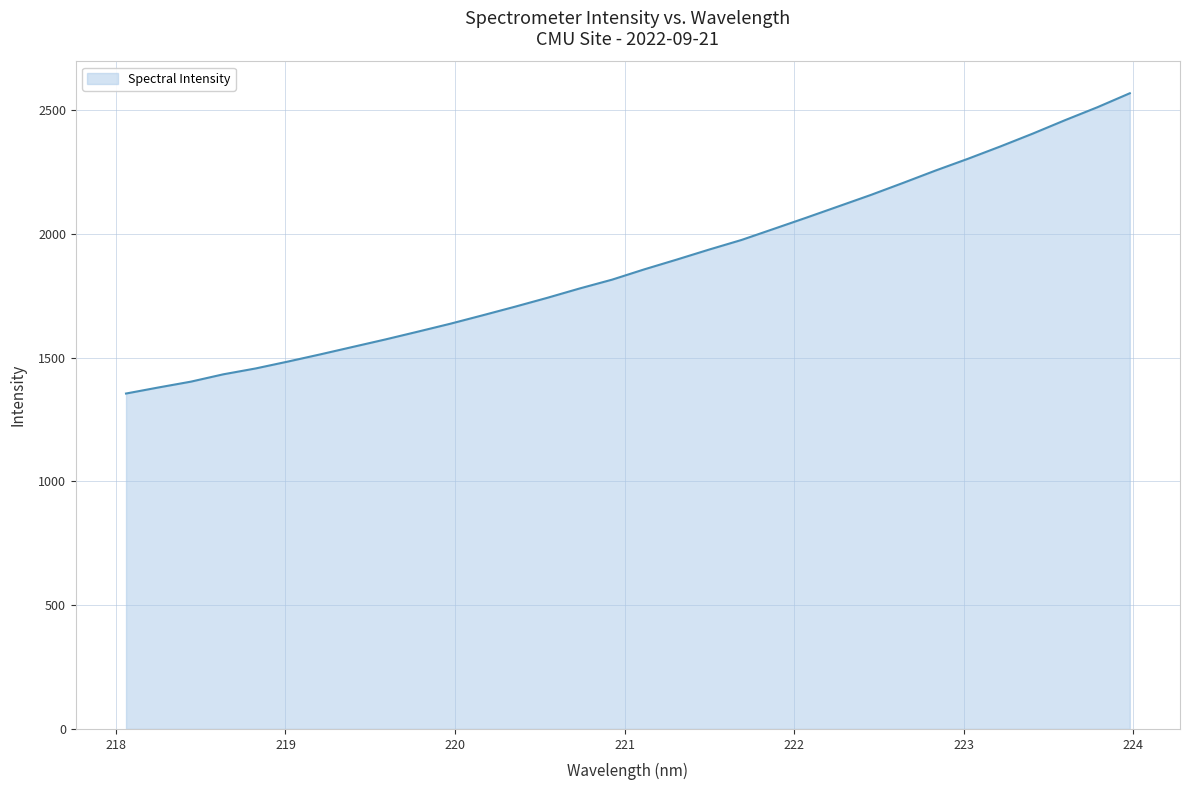

What is the difference between the maximum and minimum values?

1213.5